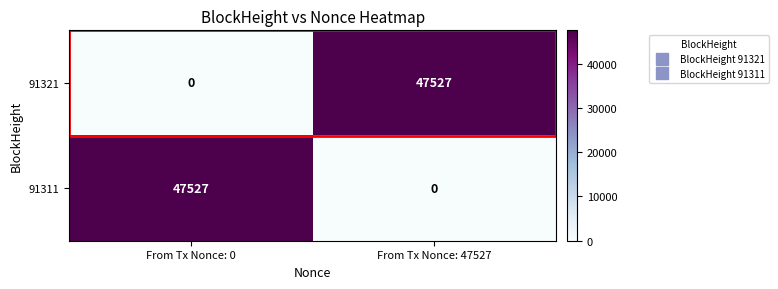

True or false: 91321 has a value of 47527 at From Tx Nonce: 47527.

True